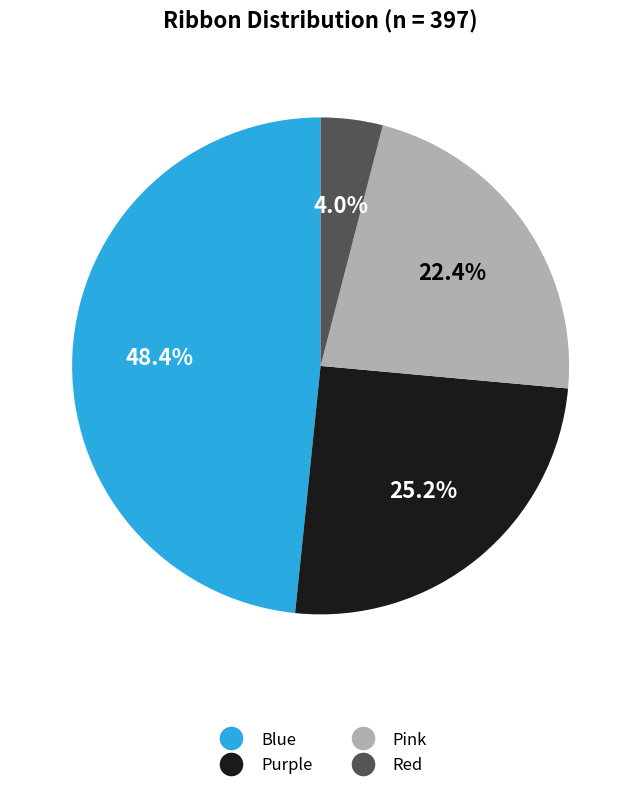

The Purple slice represents 37% of the pie. True or false?

False